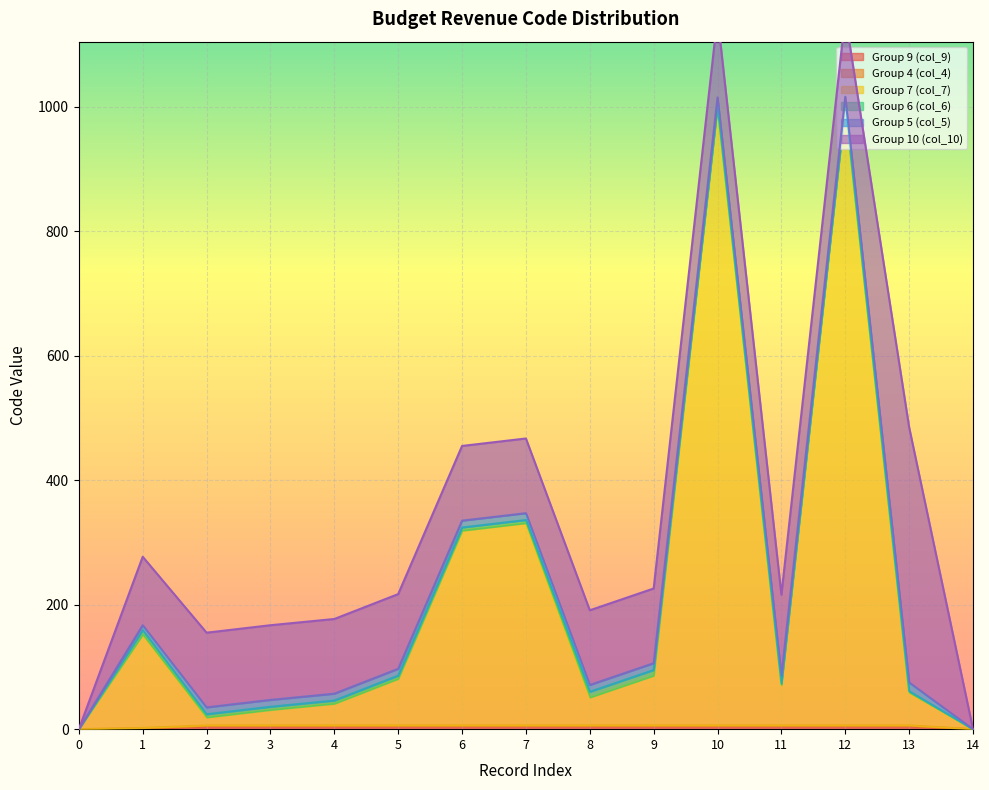

What is the sum of all Group 6 (col_6) values?

62